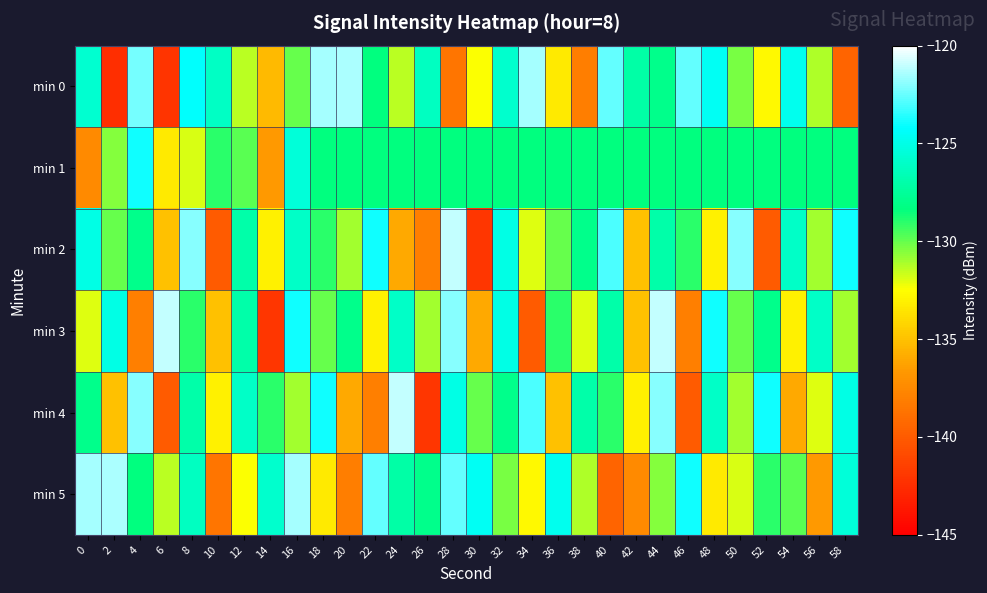

Which category has the highest value across all series?

28